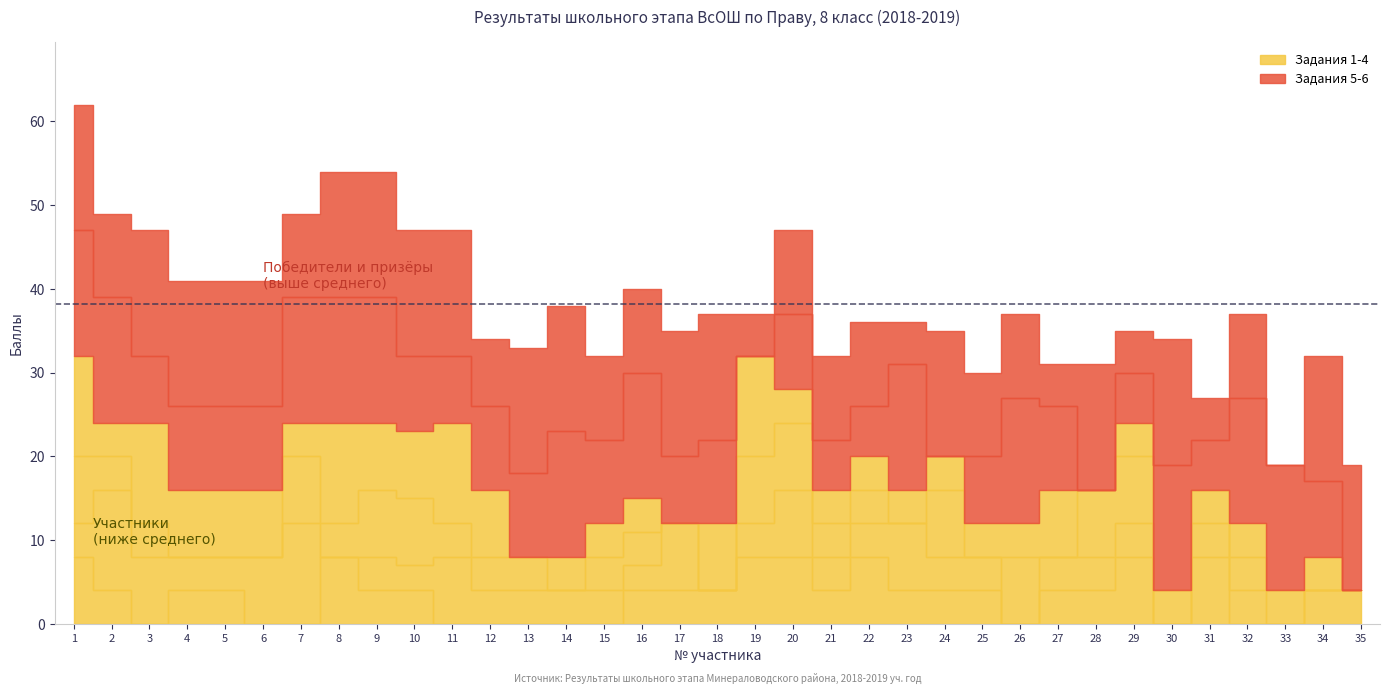

At which label does Задание 4 first exceed 4?

1